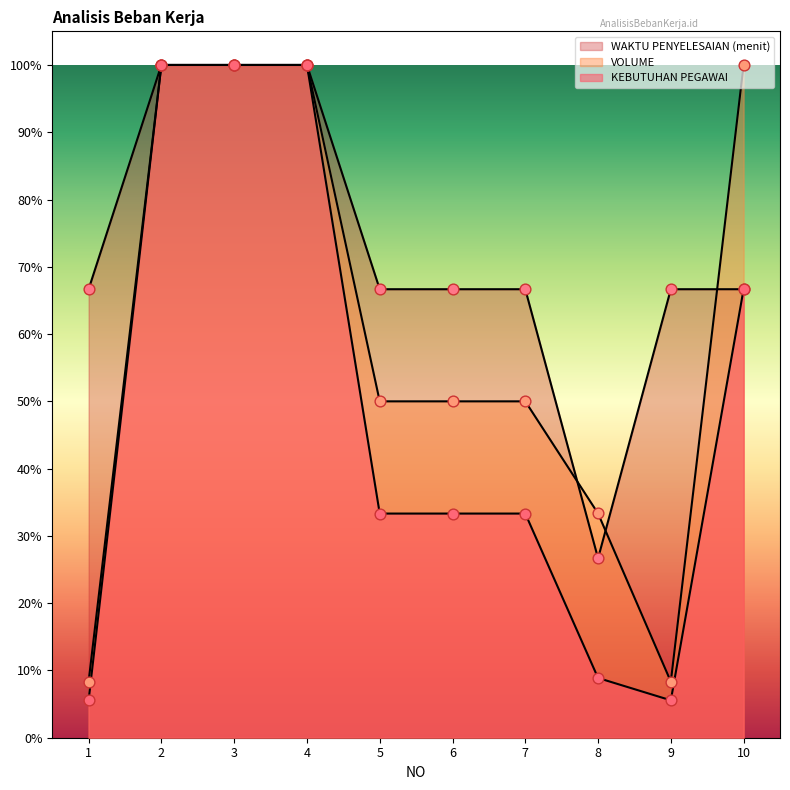

At how many categories does at least one series exceed 0?

10